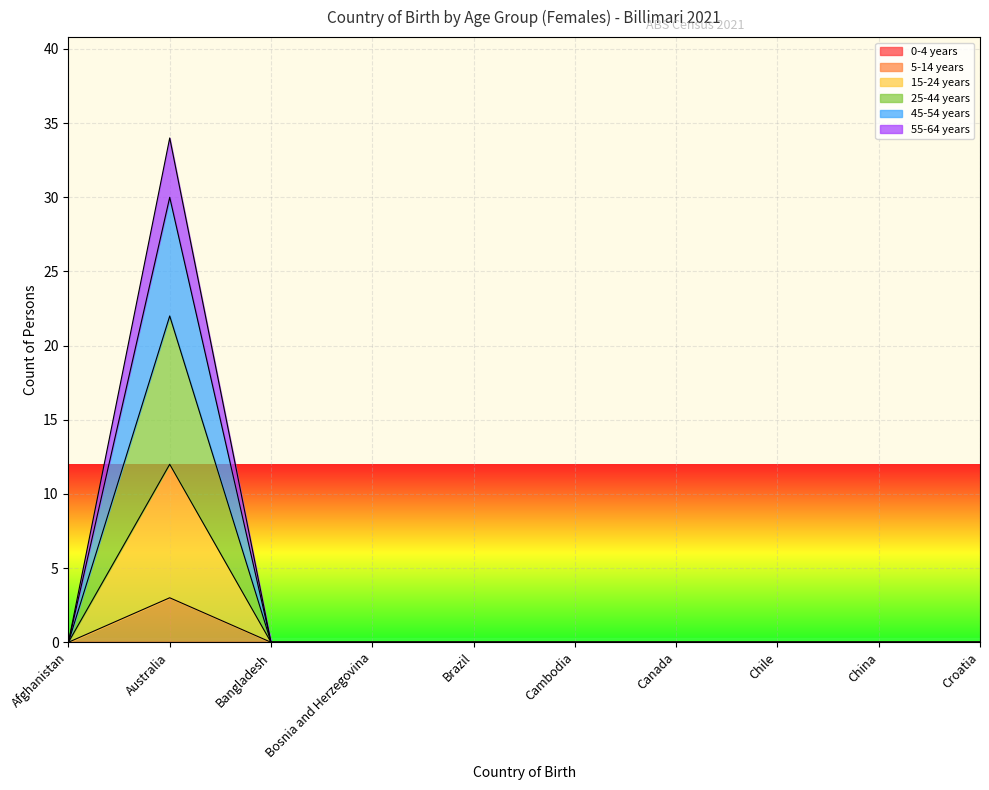

What is the label of the 5th point from the right?

Cambodia